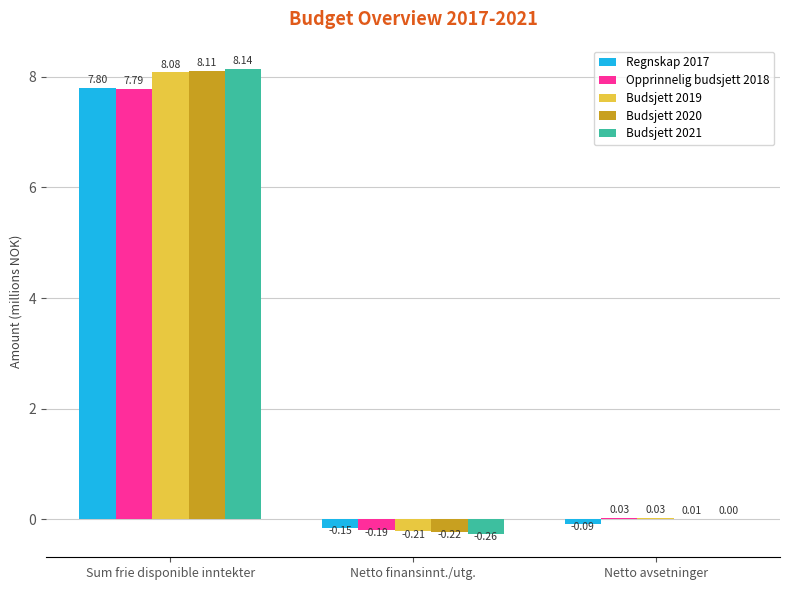

What is the spread (max minus min) of values at Sum frie disponible inntekter?

0.4